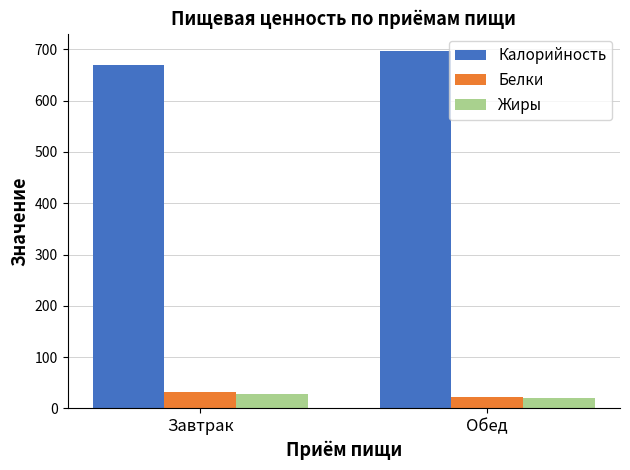

What is the difference between the highest and lowest values at Обед?

674.6